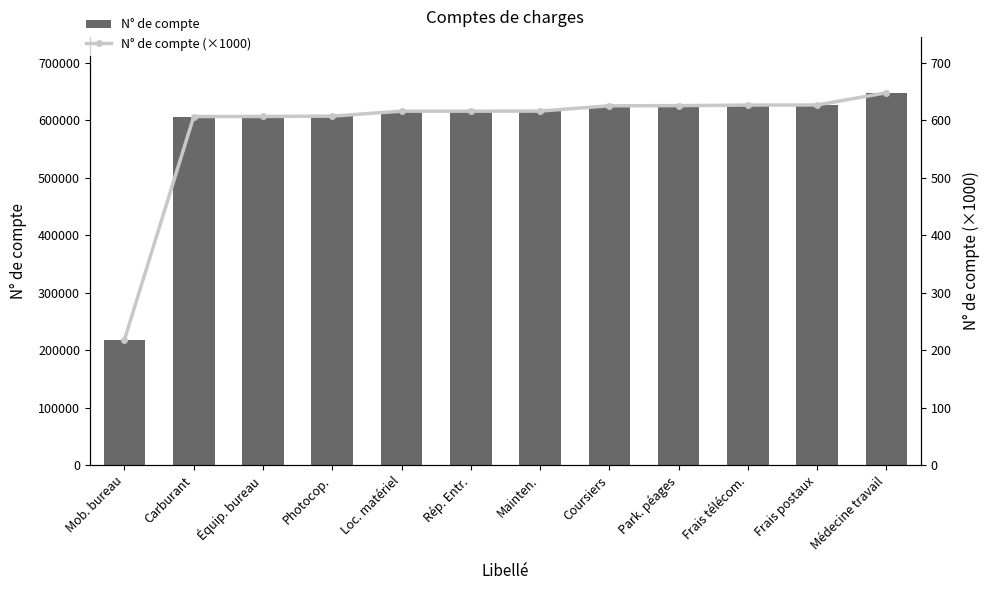

Does the chart contain any negative values?

No